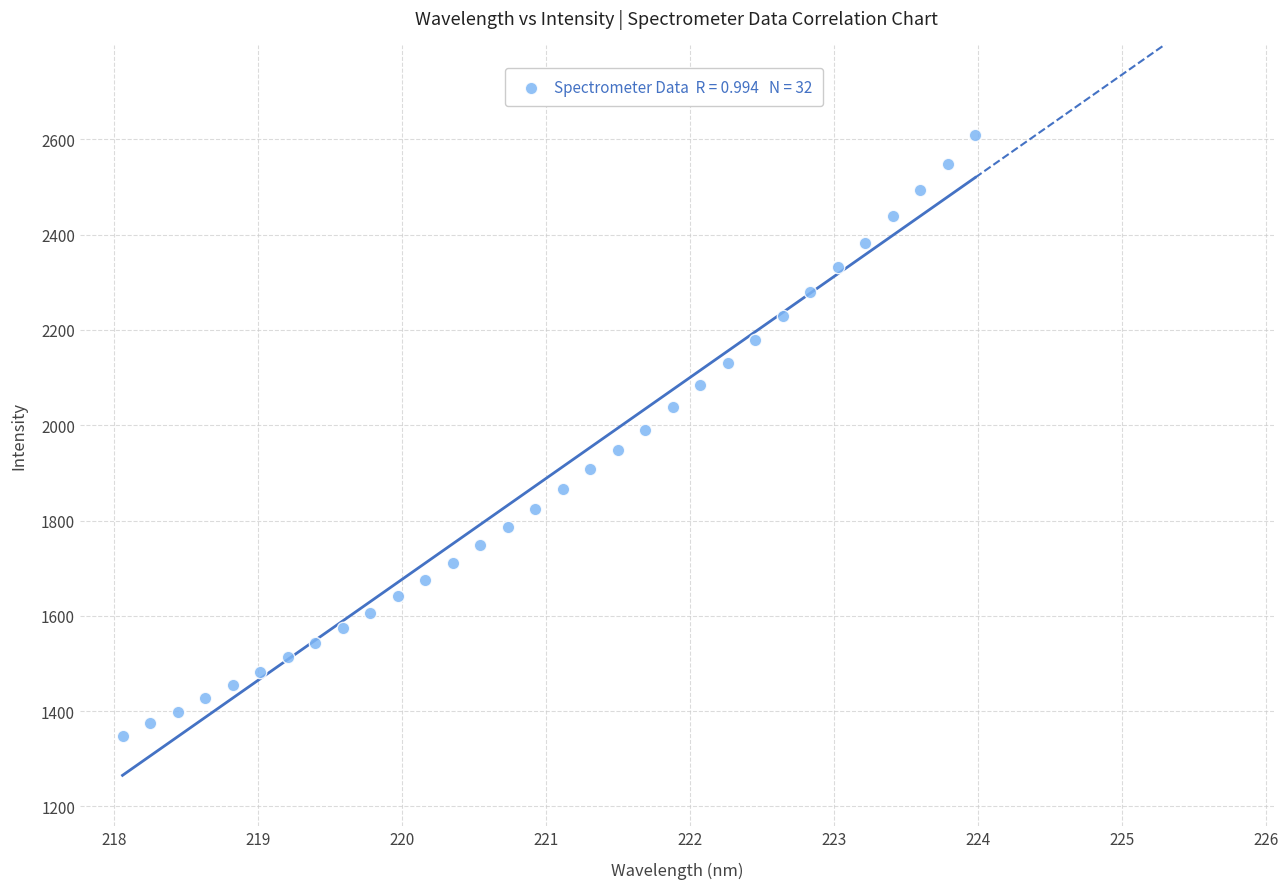

What is the range of X values (max minus min)?

5.9